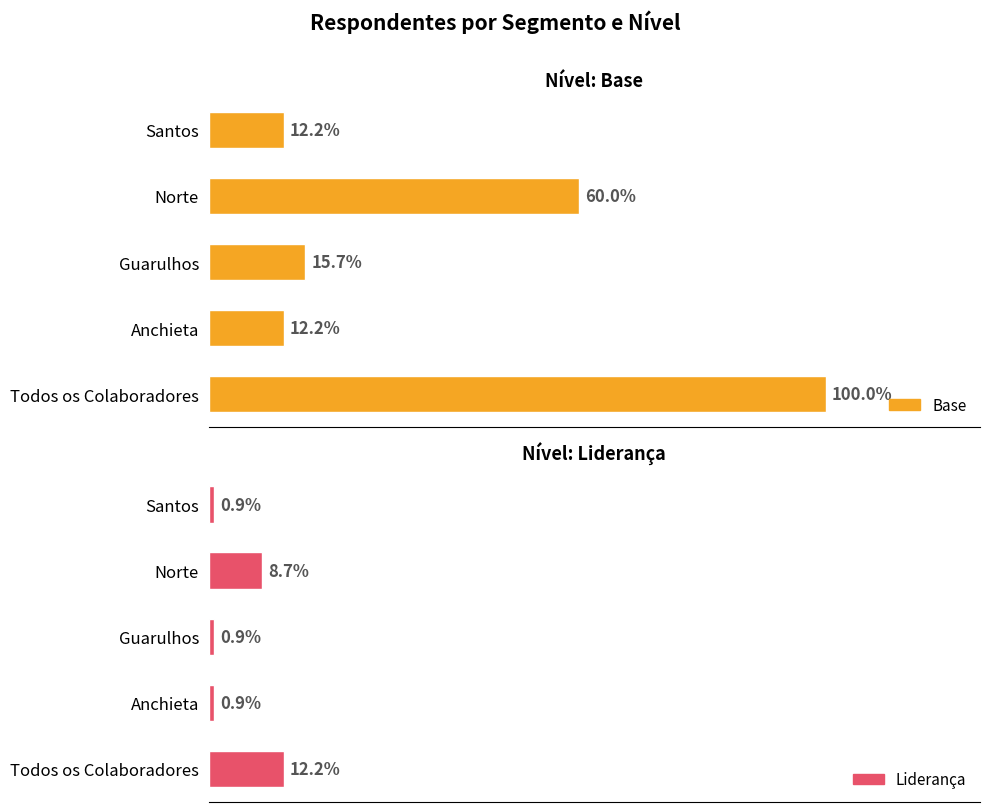

Which series changed the most between Anchieta and Guarulhos?

Base